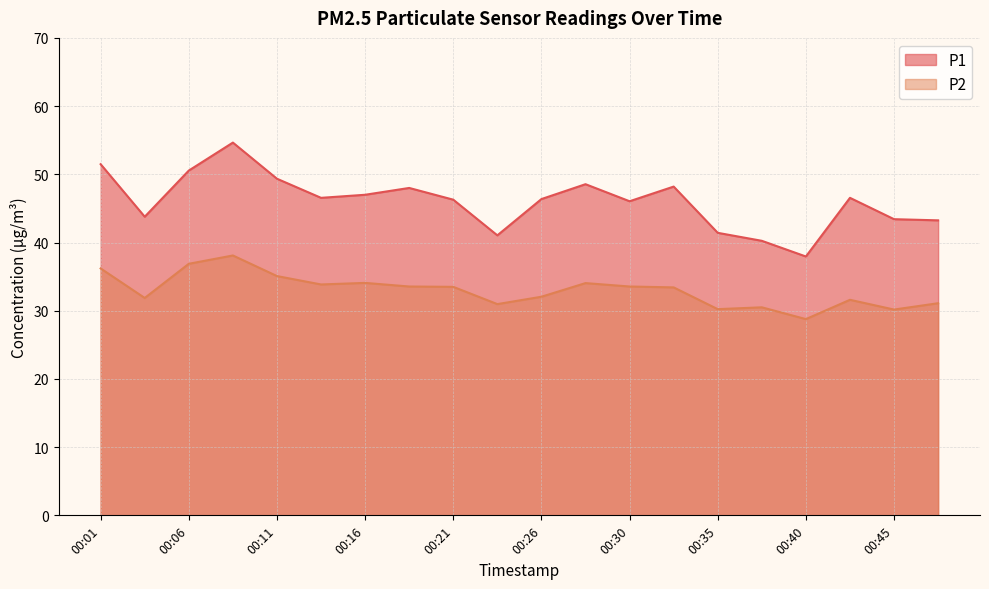

Which series changed the most between 00:21 and 00:38?

P1